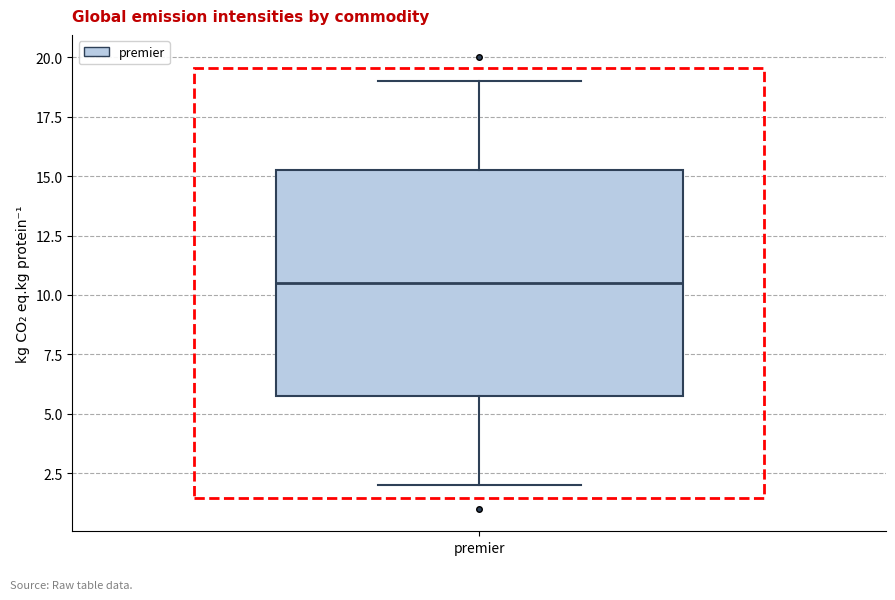

Transcribe this box plot: give where the median line is, the range the box spans, and where the two whiskers end, as read against the y-axis. The values are not printed on the chart, so give them approximately, as read against the axis.

median 10.5, box 6.0 to 15.5, whiskers 2.0 to 19.0